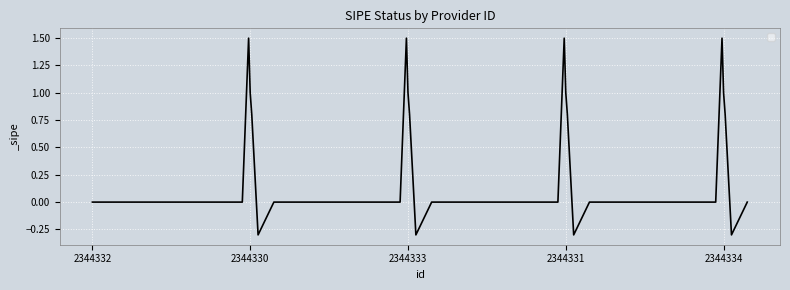

Rank the categories by value from lowest to highest.

2344332, 2344330, 2344333, 2344331, 2344334